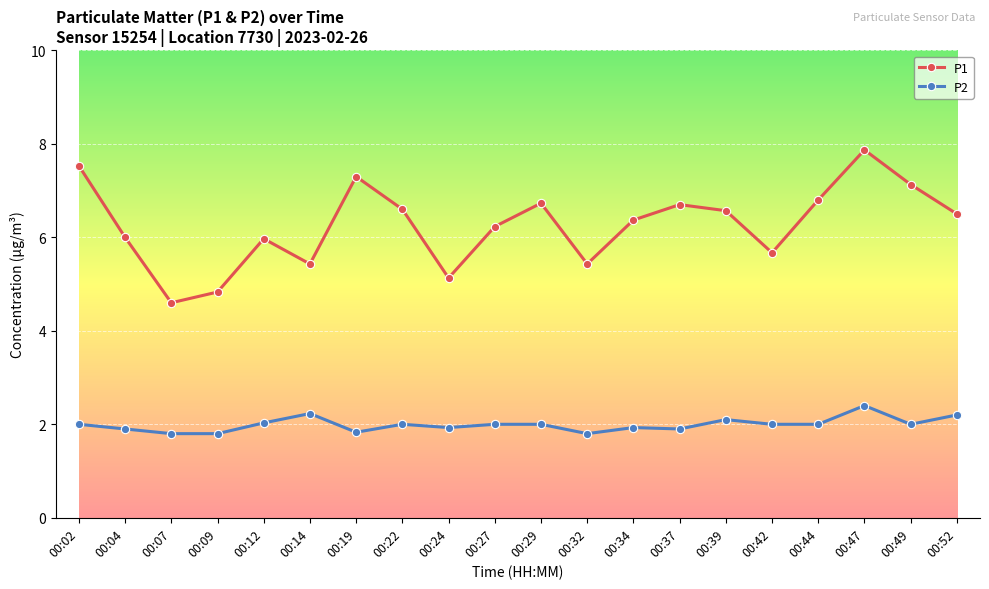

What is the total value across all series at 00:14?

7.7